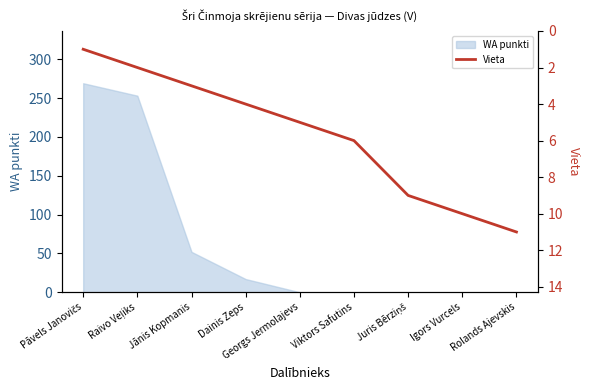

At which label is the value closest to 6?

Viktors Safutins